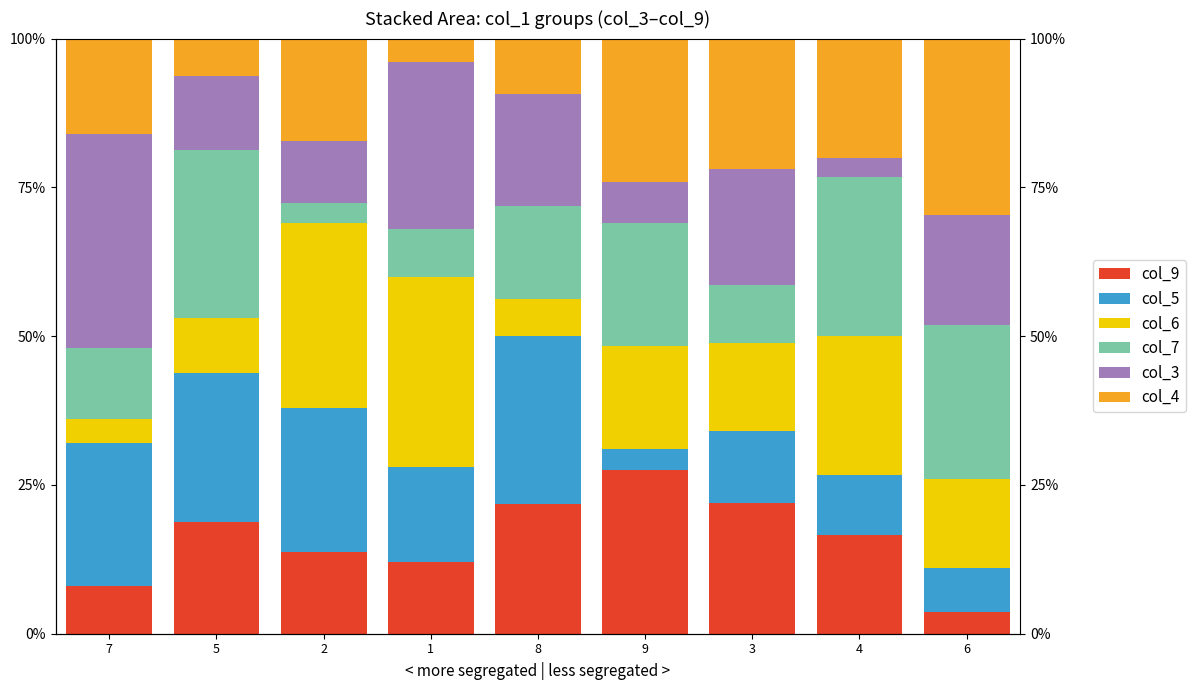

At which category does the chart reach its peak across all series?

7